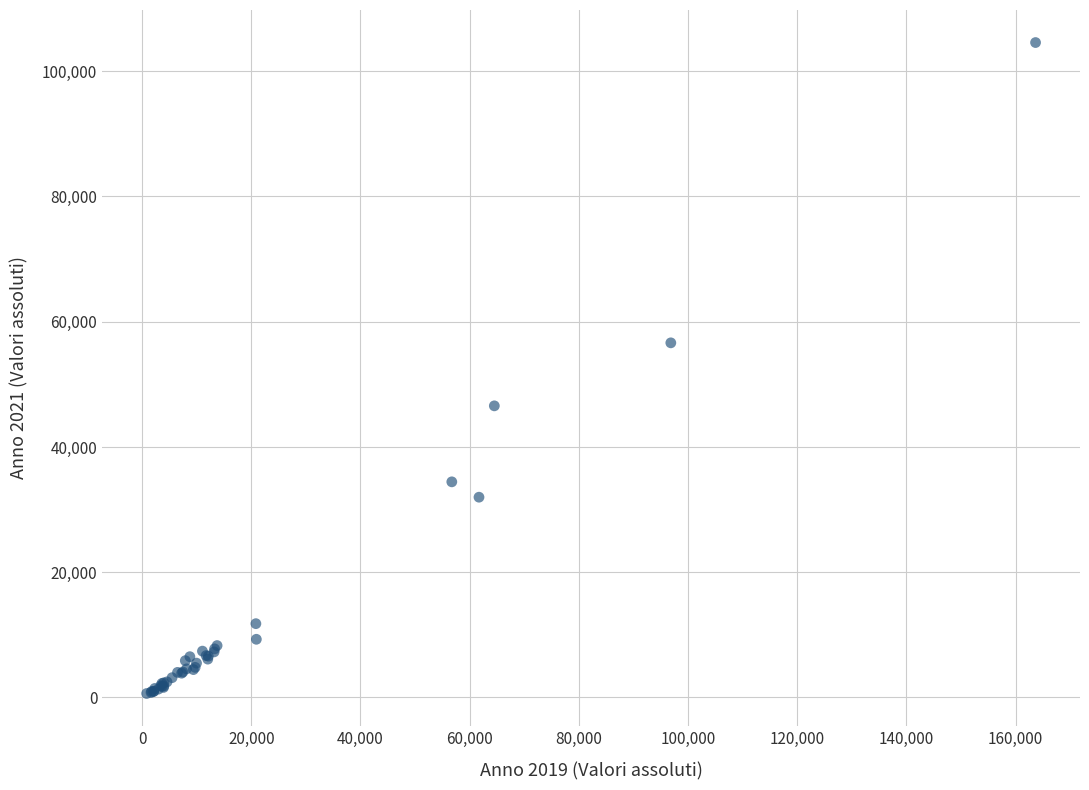

What Y value in the scatter plot is closest to 52606?

56627